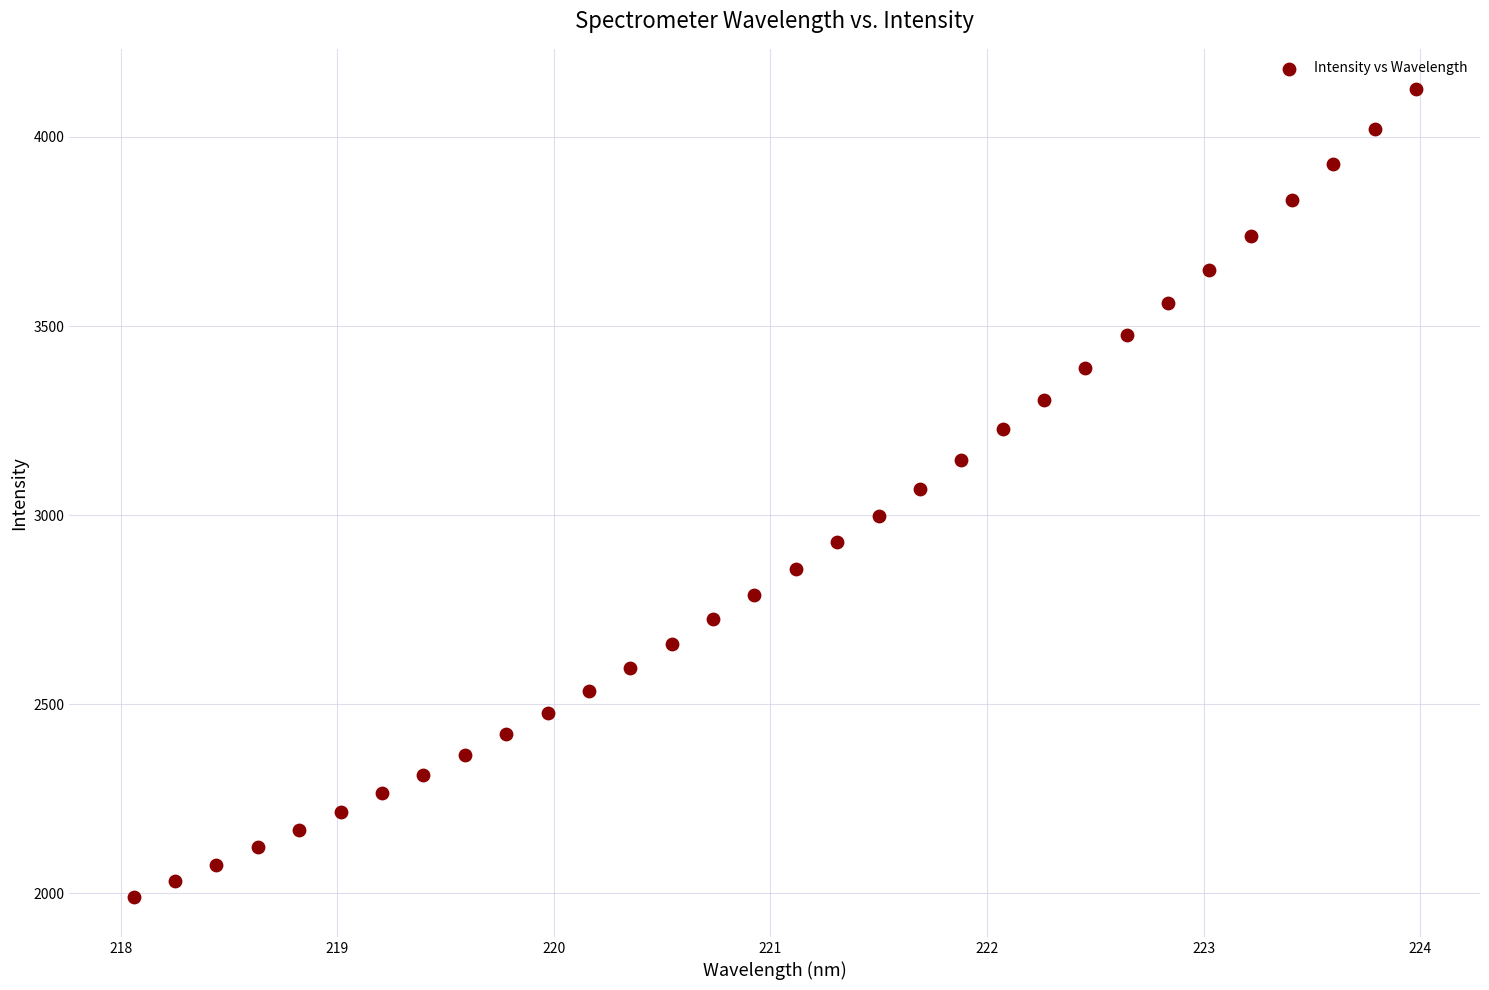

What is the range of X values (max minus min)?

5.9